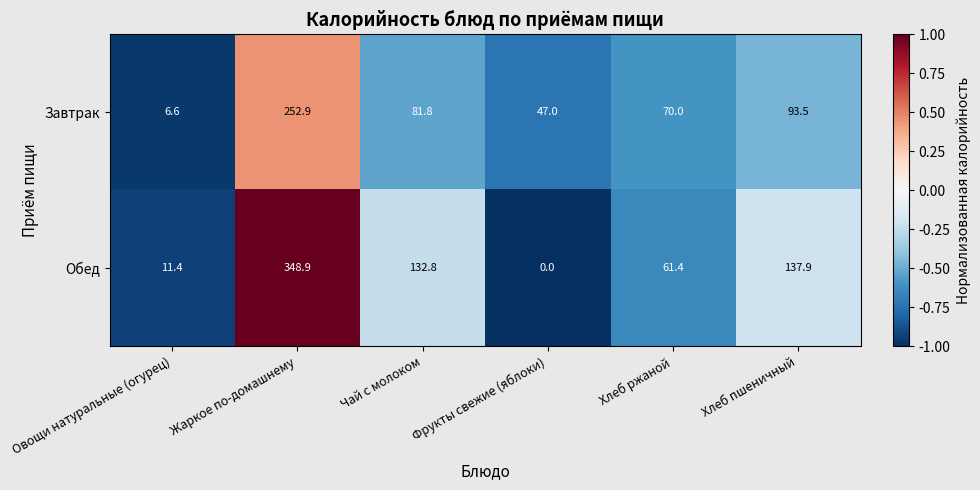

What is the approximate value of Обед at Хлеб пшеничный?

137.9